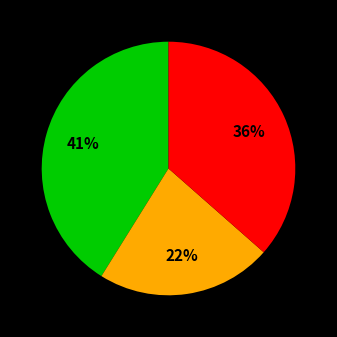

Is there any slice that represents more than half of the pie?

No